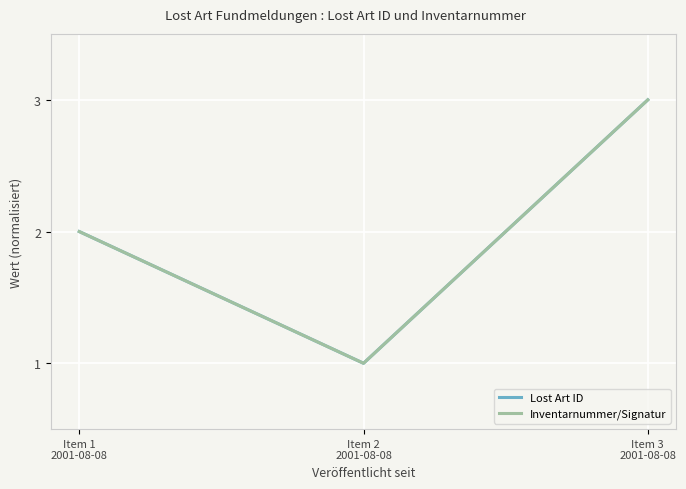

Reading left to right, extract all data points from this chart.

Lost Art ID: 2	1	3
Inventarnummer/Signatur: 2	1	3